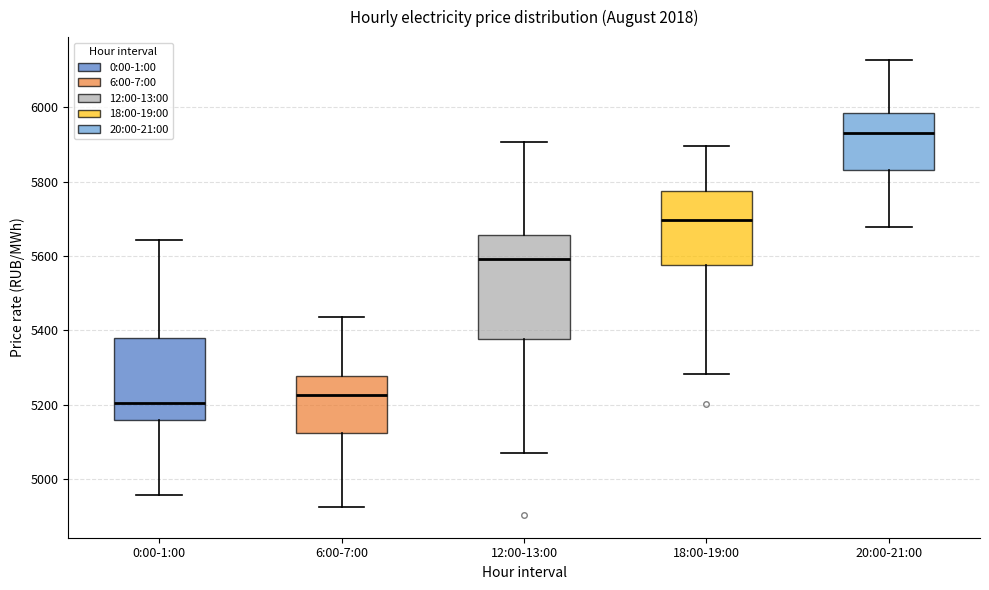

Reading left to right, transcribe this box plot: for each box, give where its median line is, the range the box spans, and where its two whiskers end, as read against the y-axis. The values are not printed on the chart, so give them approximately, as read against the axis.

0:00-1:00: median 5200, box 5160 to 5380, whiskers 4960 to 5640
6:00-7:00: median 5220, box 5120 to 5280, whiskers 4920 to 5440
12:00-13:00: median 5600, box 5380 to 5660, whiskers 5080 to 5900
18:00-19:00: median 5700, box 5580 to 5780, whiskers 5280 to 5900
20:00-21:00: median 5940, box 5840 to 5980, whiskers 5680 to 6120